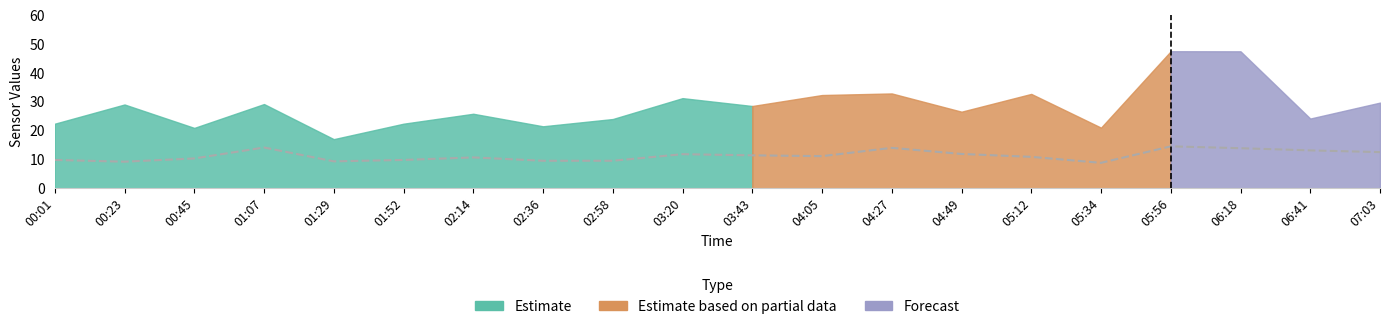

Is it true that Temp equals 10.9 at 00:01?

False